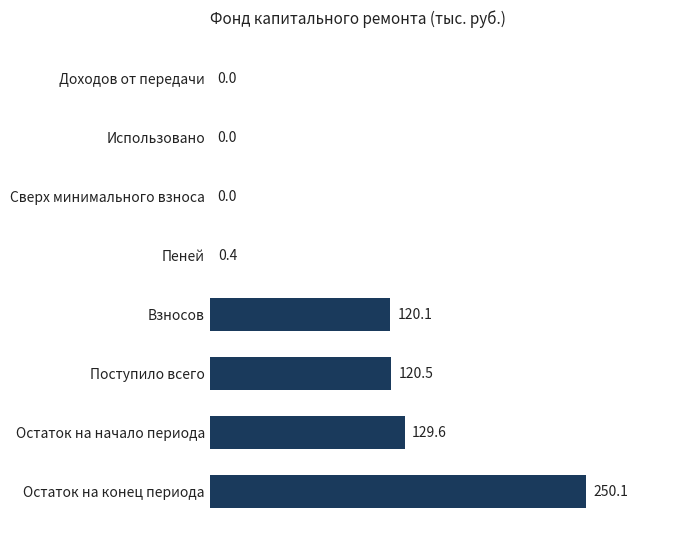

What is the sum of all values?

620.7